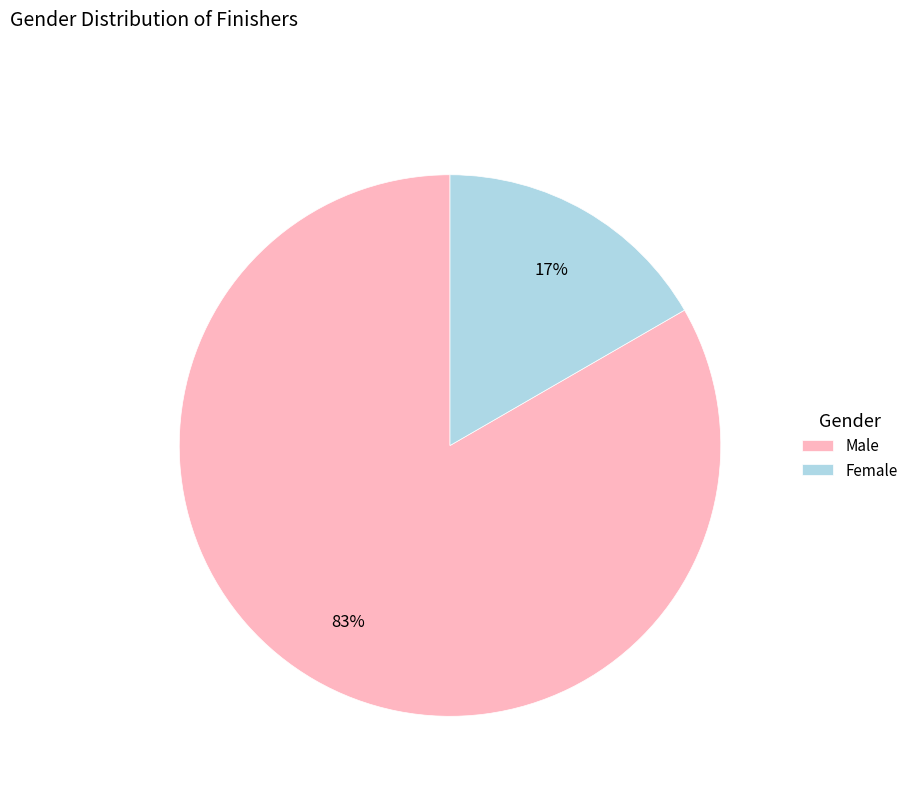

Between Female and Male, which is larger?

Male